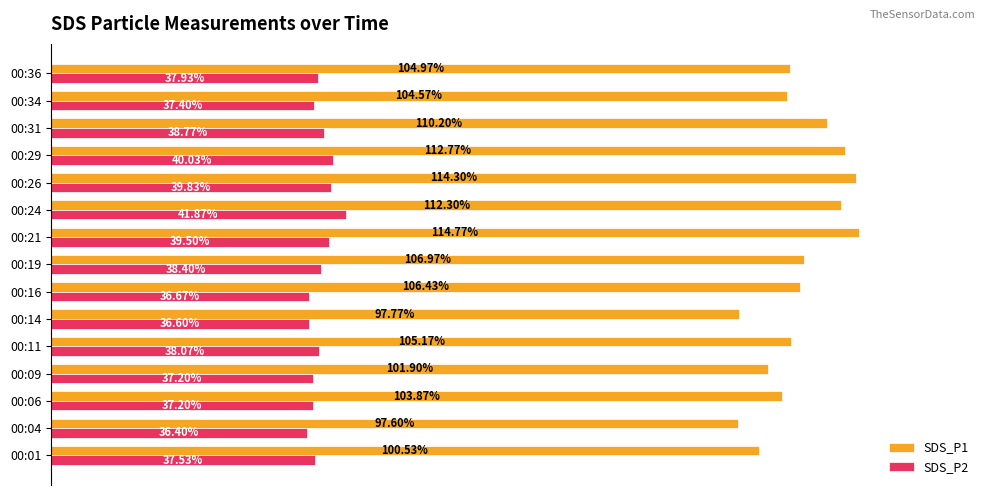

Is the value of SDS_P2 at 00:06 greater than the value of SDS_P1 at 00:36?

No